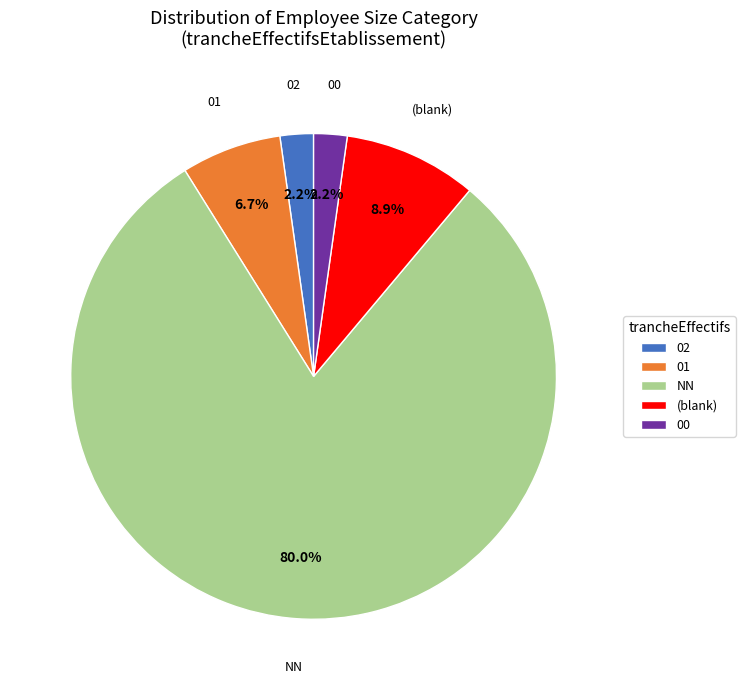

What is the total percentage of (blank) and NN?

88.9%